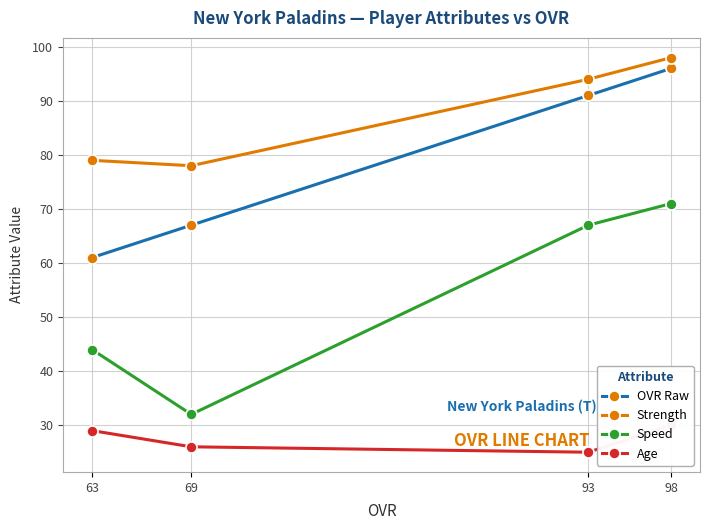

At which label is Speed closest to 51?

63